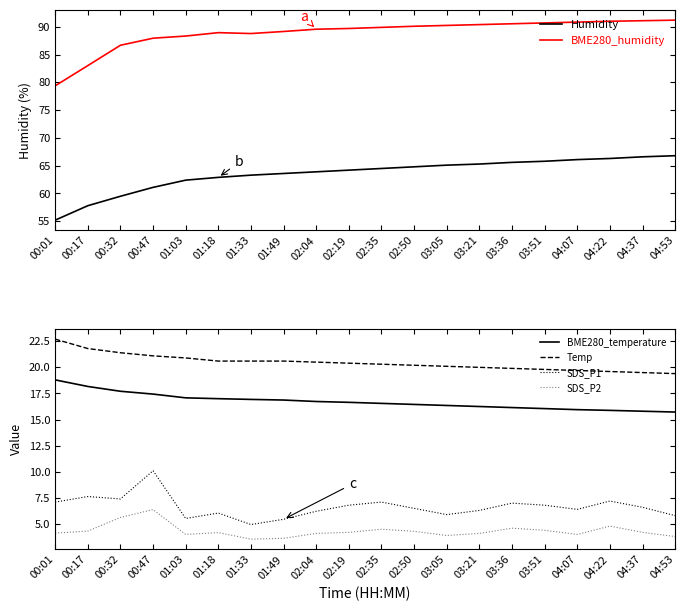

Reading right to left, extract all data points from this chart.

Humidity: 66.8	66.6	66.3	66.1	65.8	65.6	65.3	65.1	64.8	64.5	64.2	63.9	63.6	63.3	62.9	62.4	61.1	59.5	57.8	55.2
BME280_humidity: 91.2	91.1	91.0	90.8	90.7	90.5	90.4	90.2	90.1	89.9	89.7	89.6	89.2	88.8	89.0	88.3	88.0	86.7	83.0	79.4
BME280_temperature: 15.7	15.8	15.9	15.9	16.1	16.1	16.2	16.4	16.4	16.6	16.6	16.7	16.9	16.9	17.0	17.1	17.4	17.7	18.2	18.8
Temp: 19.4	19.5	19.6	19.7	19.8	19.9	20.0	20.1	20.2	20.3	20.4	20.5	20.6	20.6	20.6	20.9	21.1	21.4	21.8	22.7
SDS_P1: 5.8	6.6	7.2	6.4	6.8	7.0	6.3	5.9	6.5	7.1	6.8	6.2	5.5	5.0	6.0	5.5	10.1	7.4	7.6	7.1
SDS_P2: 3.8	4.2	4.8	4.0	4.4	4.6	4.1	3.9	4.3	4.5	4.2	4.1	3.6	3.5	4.2	4.0	6.4	5.6	4.3	4.1